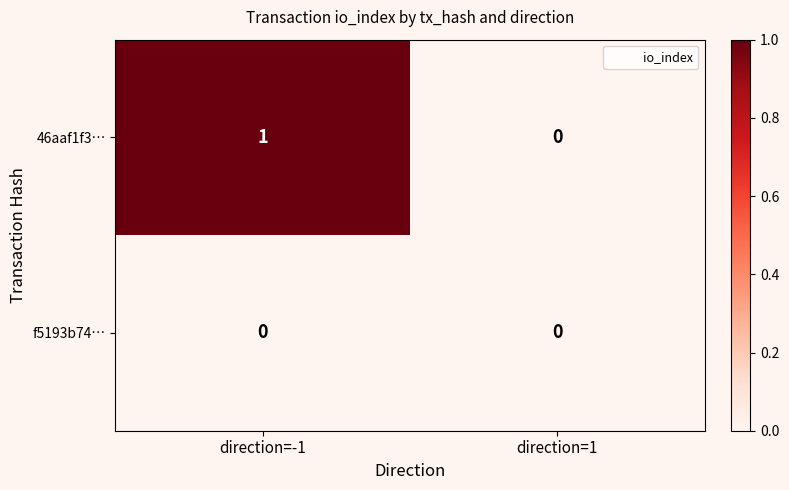

What is the spread (max minus min) of values at direction=-1?

1